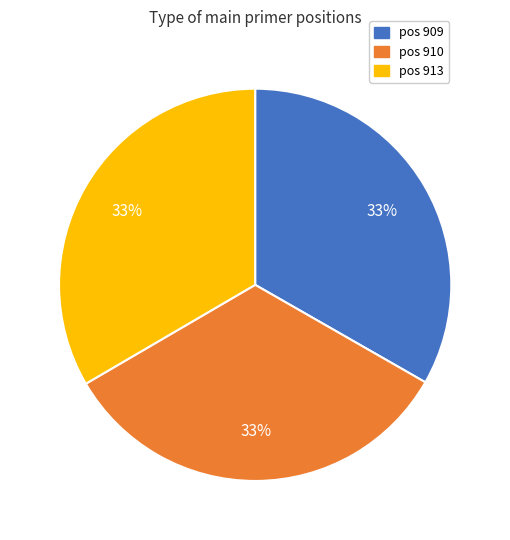

Is there any slice that represents more than half of the pie?

No